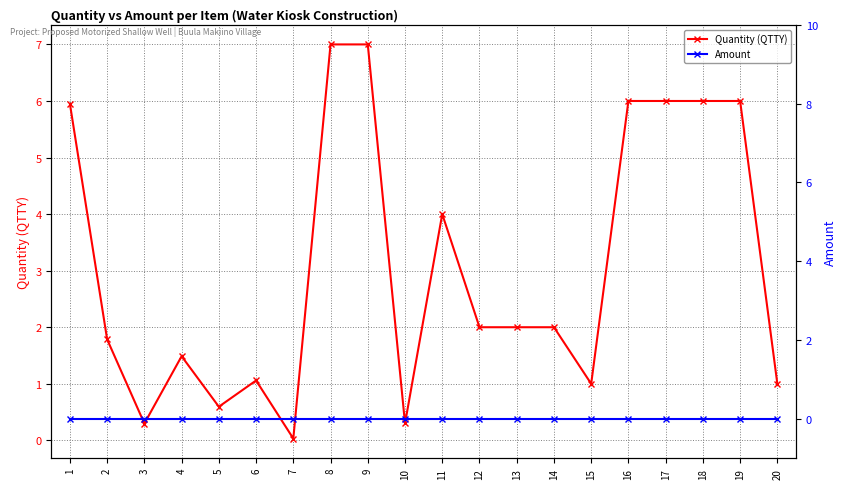

What is the sum of all Quantity (QTTY) values?

61.5